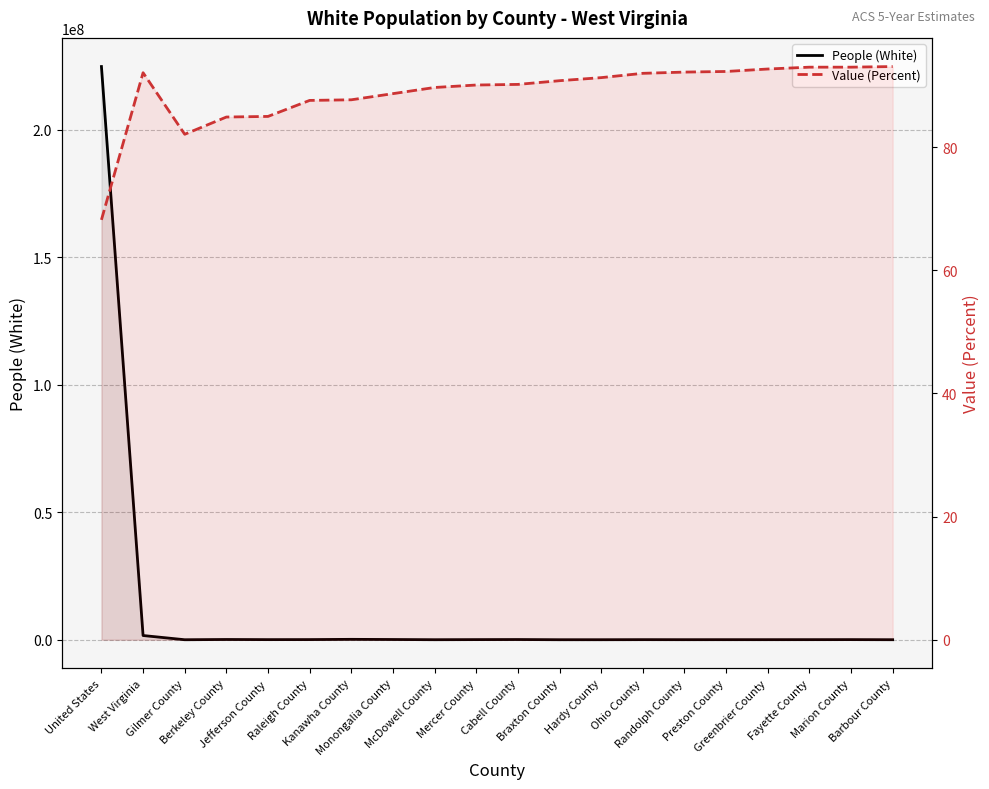

What is the sum of all People (White) values?

227337874.0